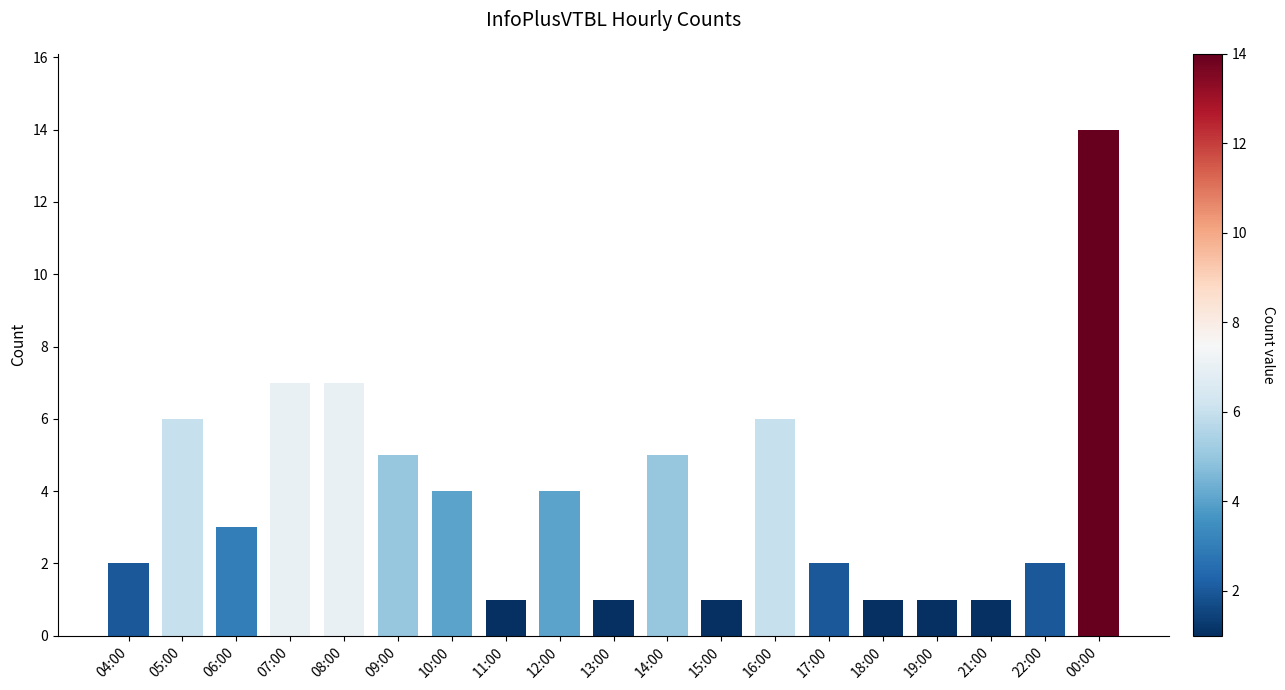

How many bars are there in total?

19